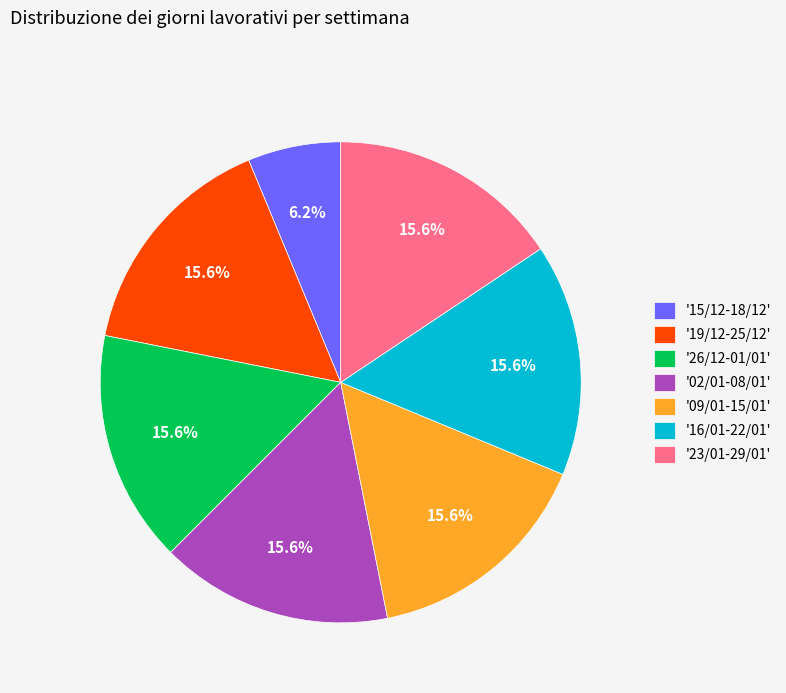

Is there a majority slice in this chart?

No